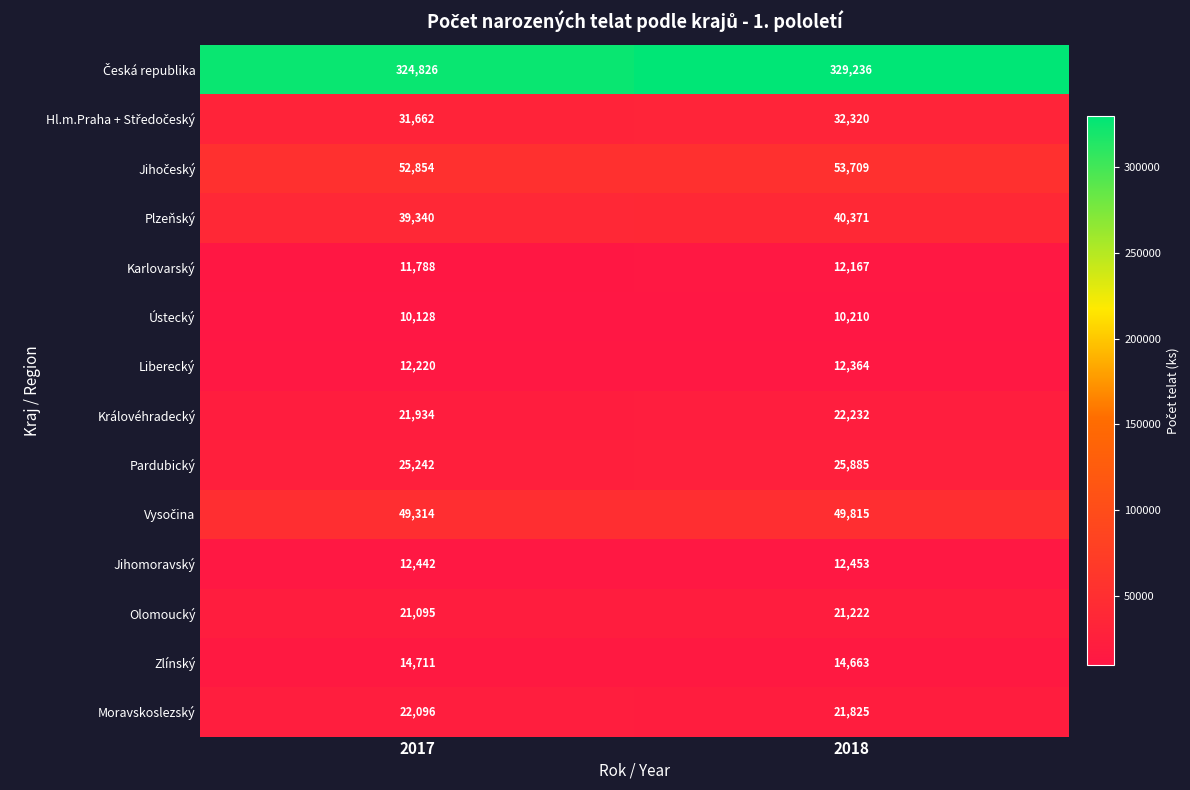

At which label is Moravskoslezský closest to 21960?

2018